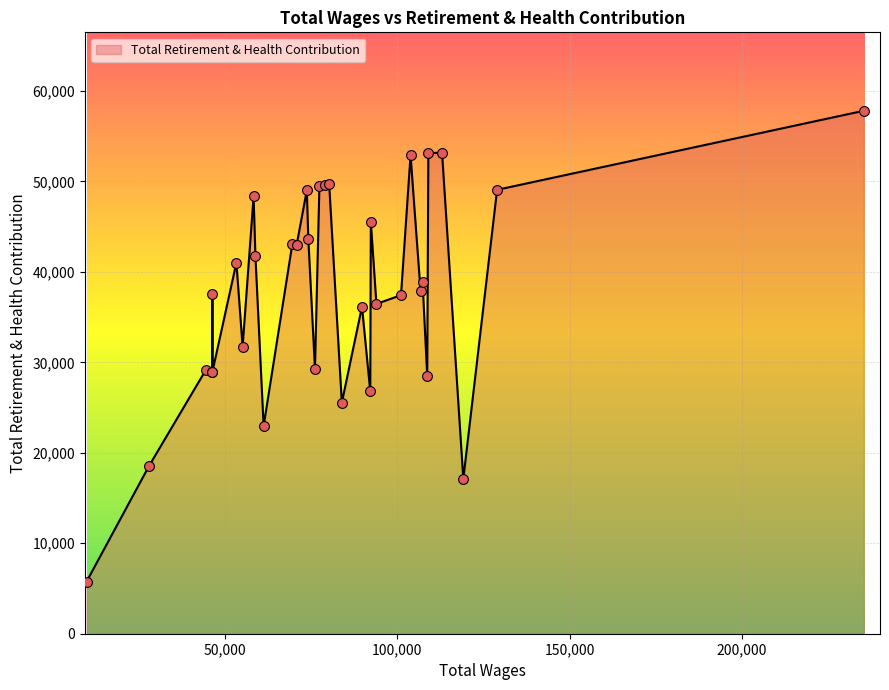

Which has a higher value, 16 or 14?

16